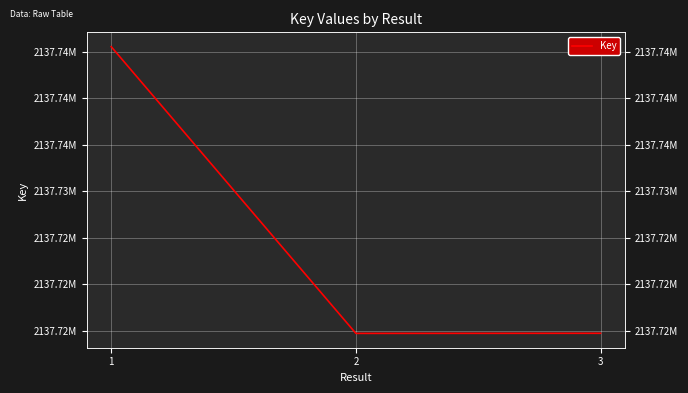

What is the difference between the maximum and minimum values?

30825